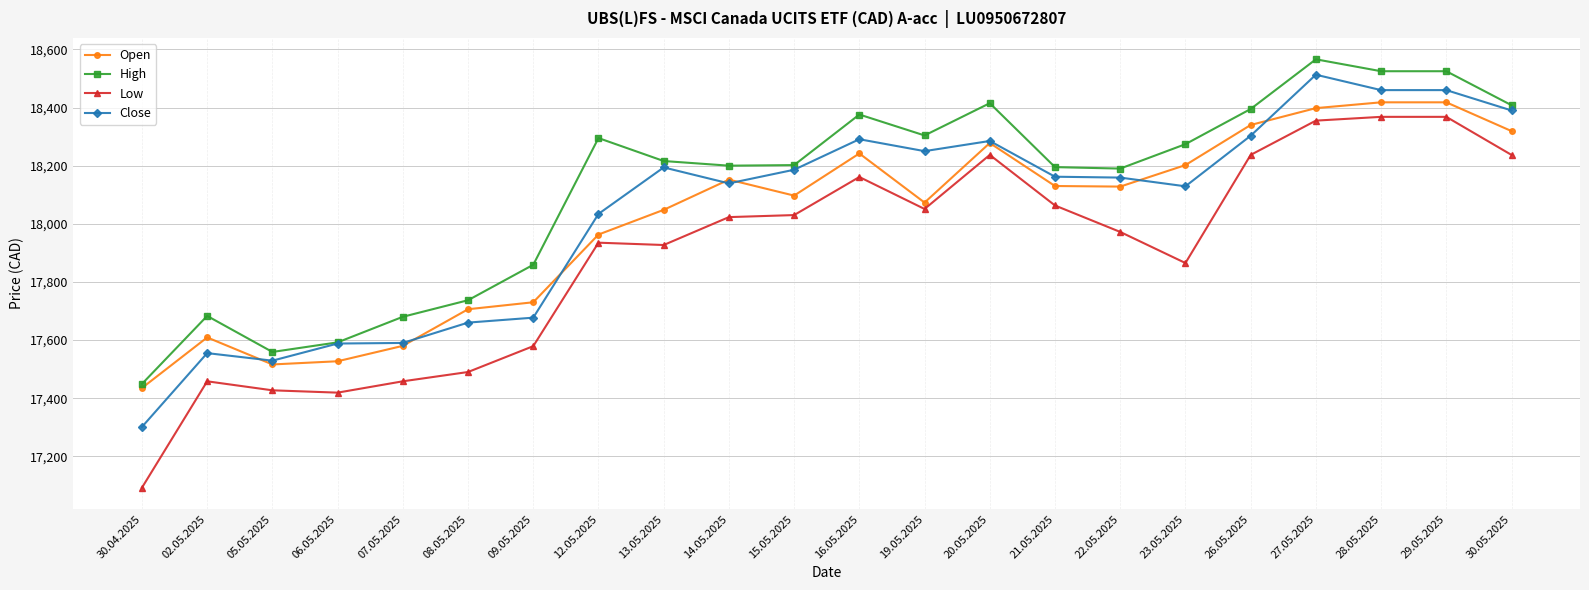

What is the approximate value of High at 05.05.2025, to the nearest 10?

17560